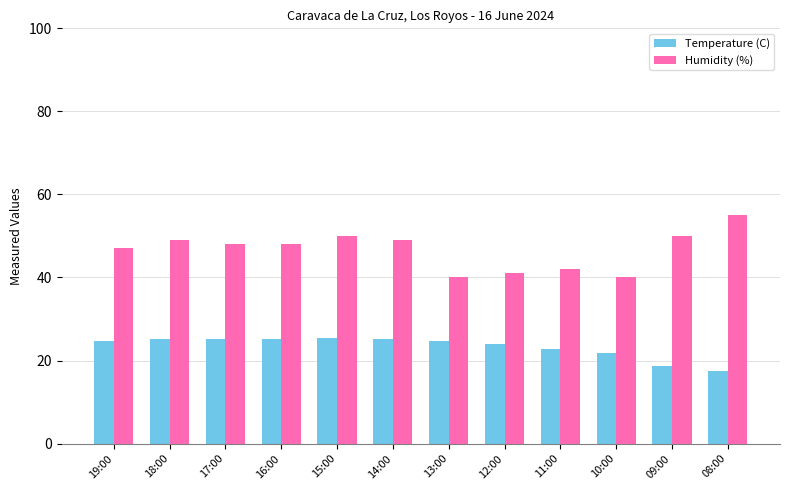

What are all the series names shown in the legend?

Temperature (C), Humidity (%)